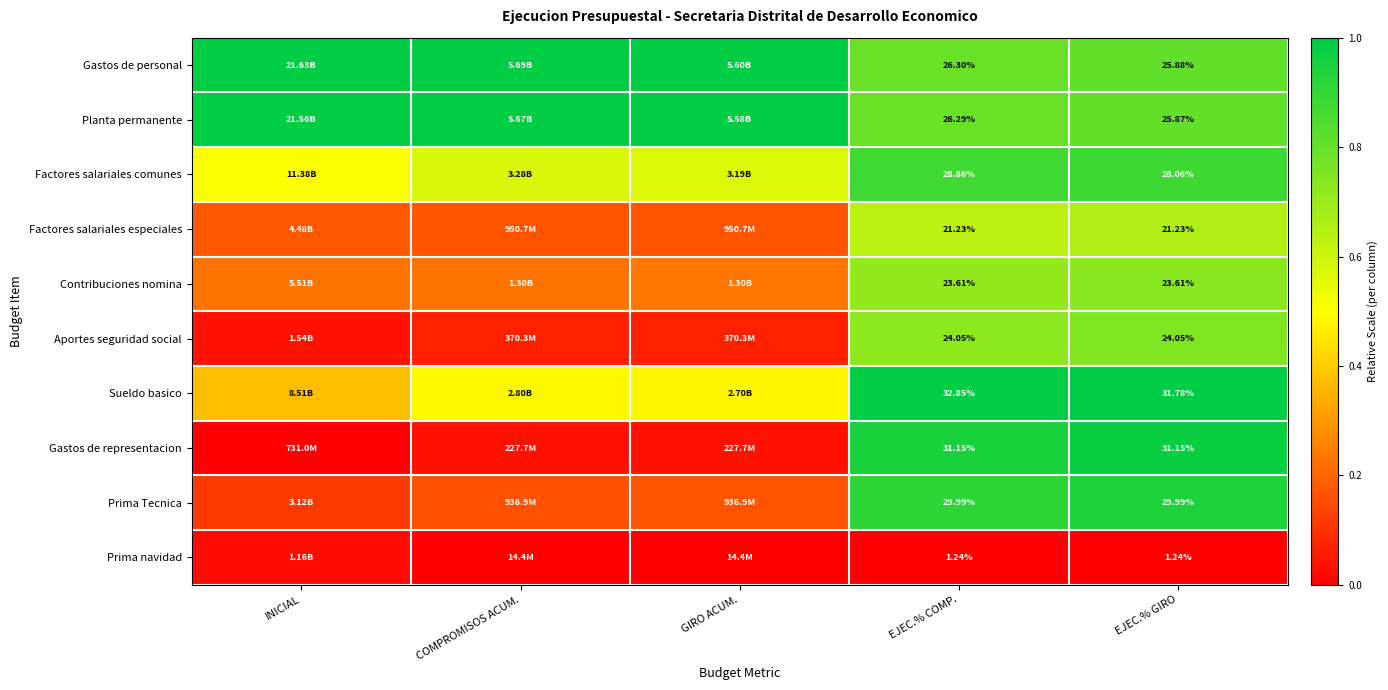

Rank the series at EJEC.% COMP. from highest to lowest value.

Sueldo basico, Gastos de representacion, Prima Tecnica, Factores salariales comunes, Gastos de personal, Planta permanente, Aportes seguridad social, Contribuciones nomina, Factores salariales especiales, Prima navidad